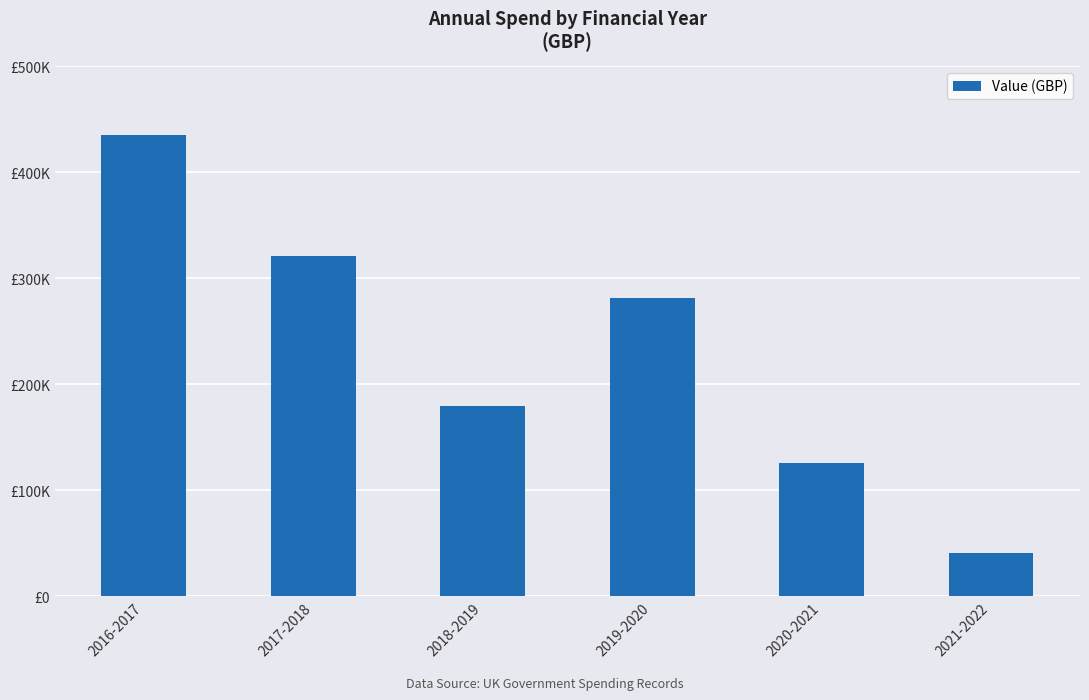

The value at 2020-2021 is 125340.6. True or false?

True